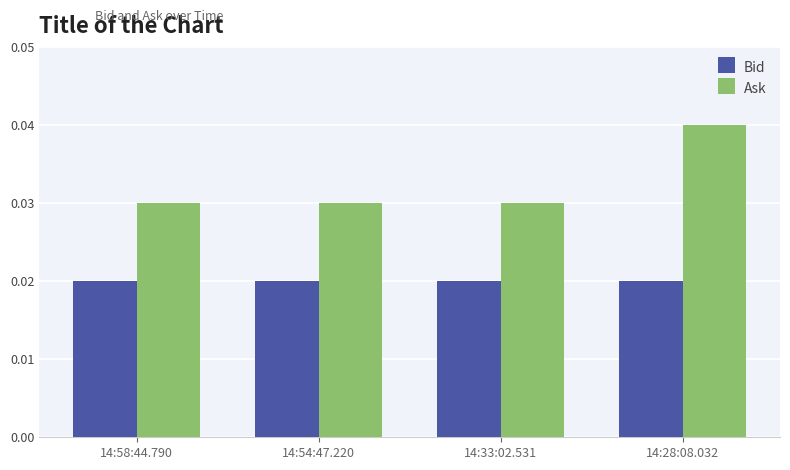

Count the Ask values in the range 0 to 1.

4